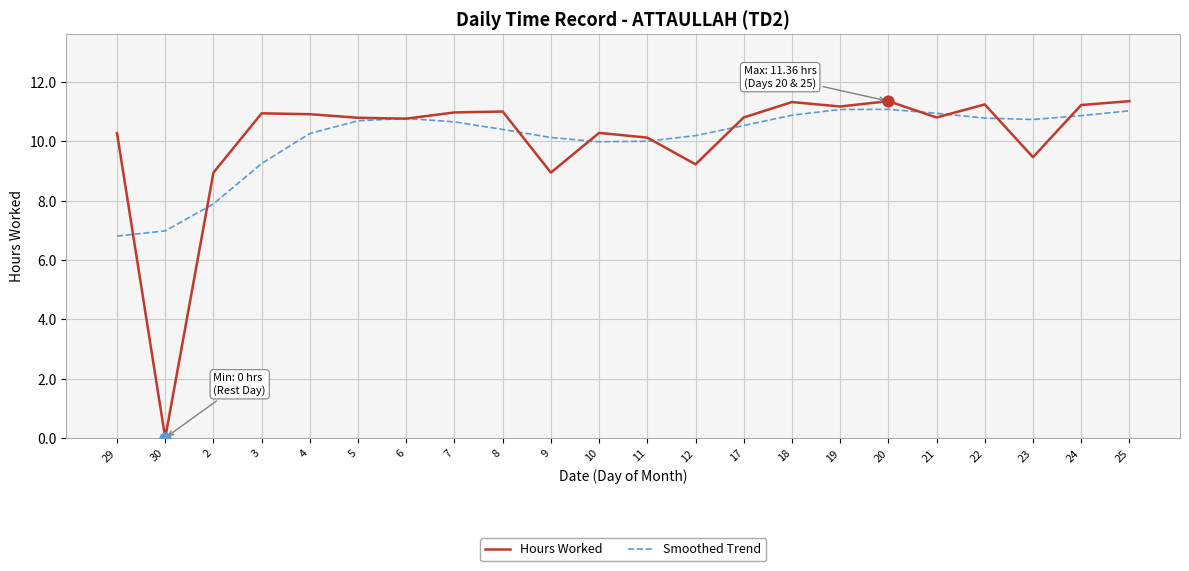

What is the total value across all series at 5?

21.5